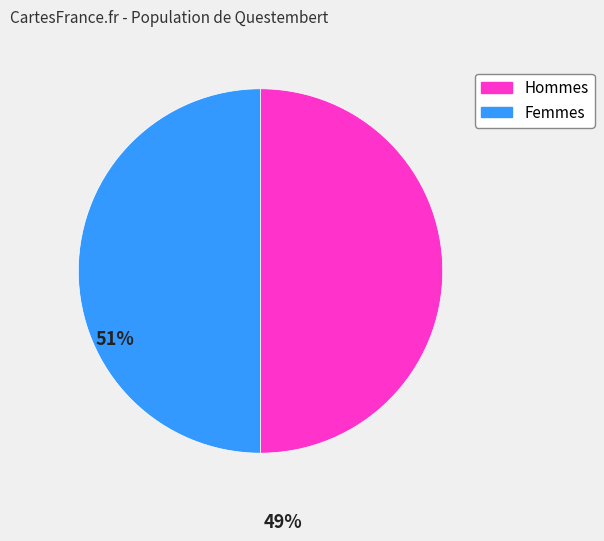

The Femmes slice represents 50% of the pie. True or false?

True